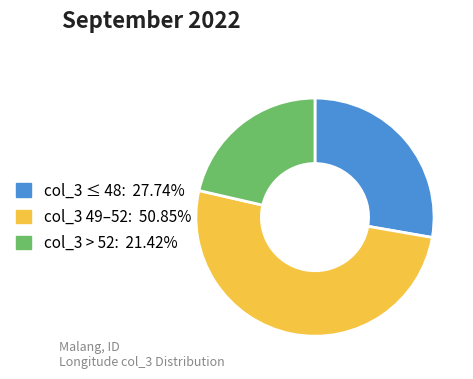

Is there a majority slice in this chart?

Yes